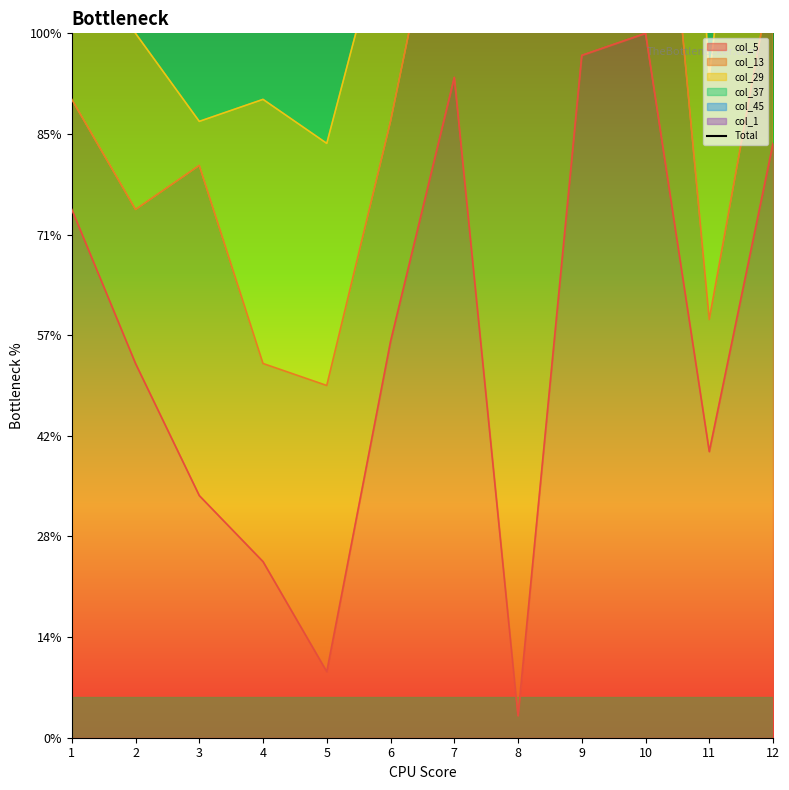

What is the sum of all values?

1194.4